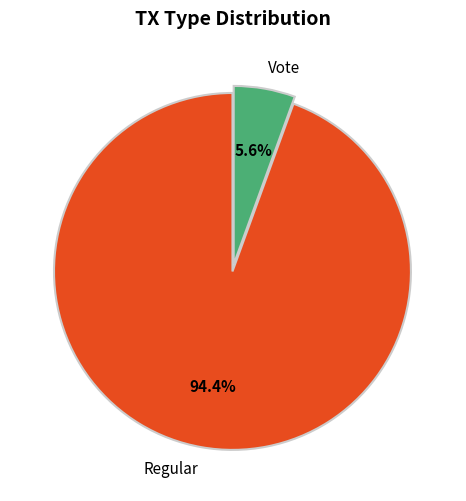

How many slices are in this pie chart?

2